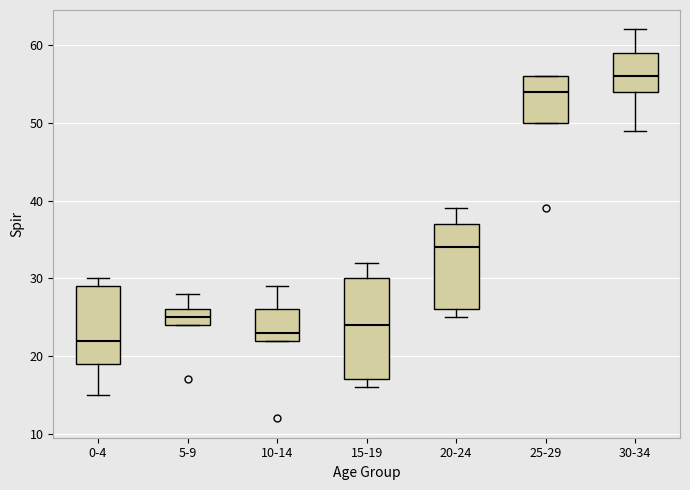

Where is the lower edge of the box for 0-4 on the y-axis? The values are not printed on the chart, so give them approximately, as read against the axis.

19